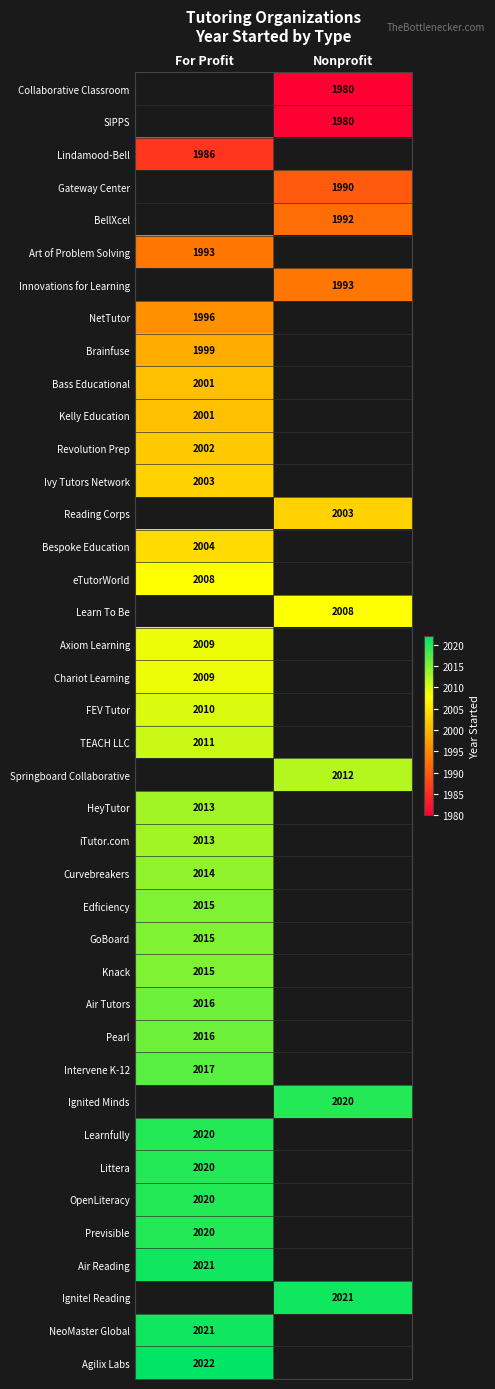

The value of NetTutor at For Profit is 1996. True or false?

True